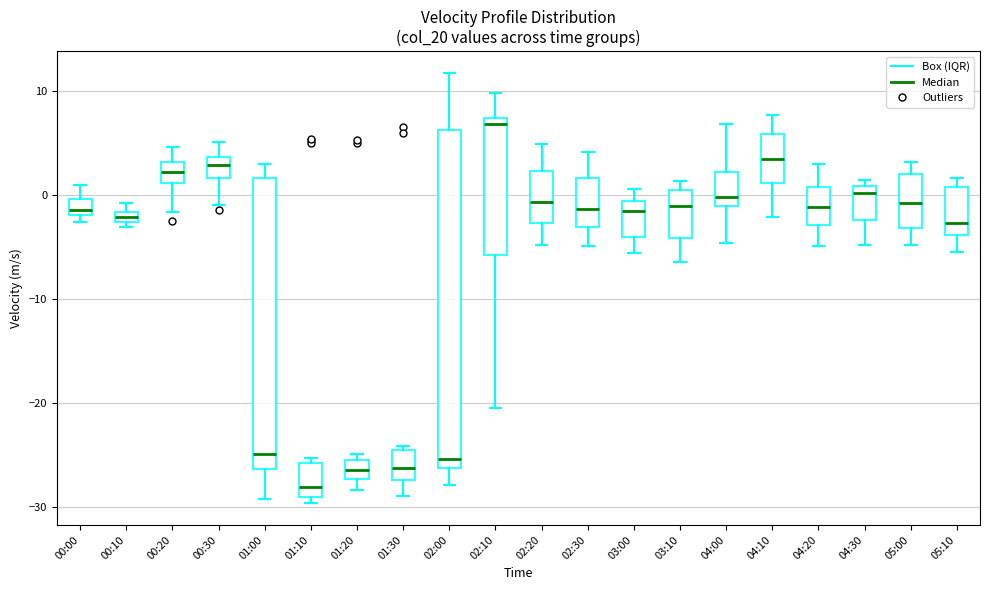

Which box is the tallest, from its lower edge to its upper edge?

02:00